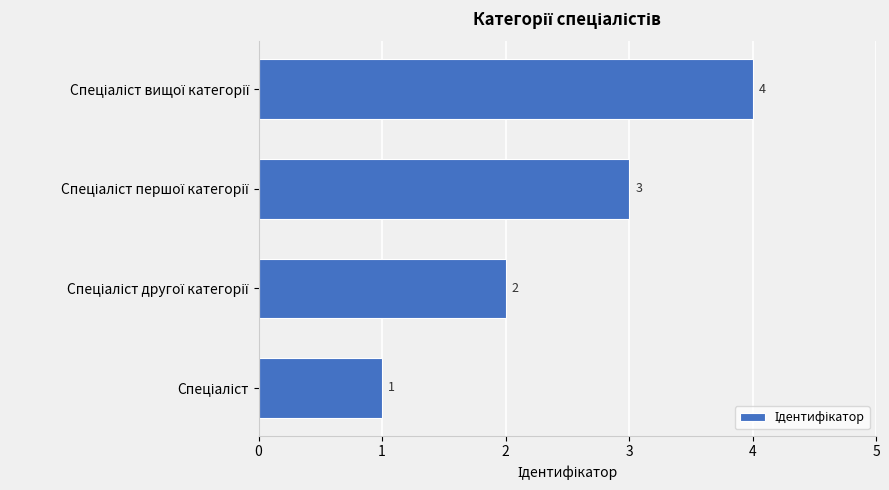

How many bars are there in total?

4